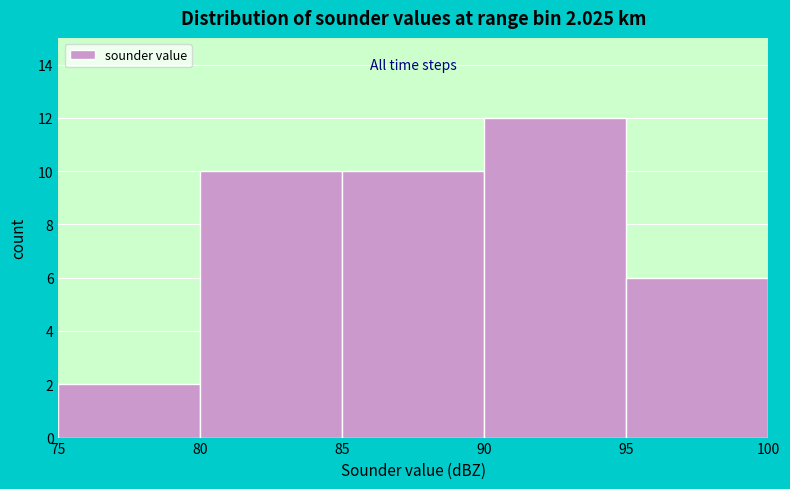

Which range on the x-axis has the tallest bar?

90 to 95